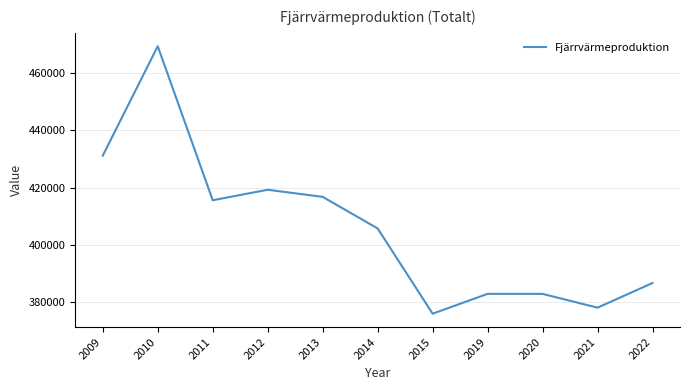

How many values are below 405805?

5